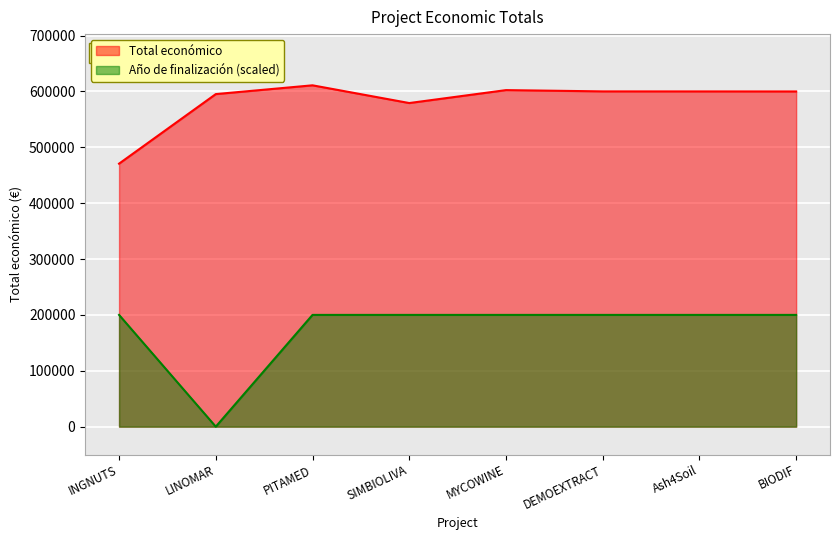

What is the spread (max minus min) of values at MYCOWINE?

402295.4